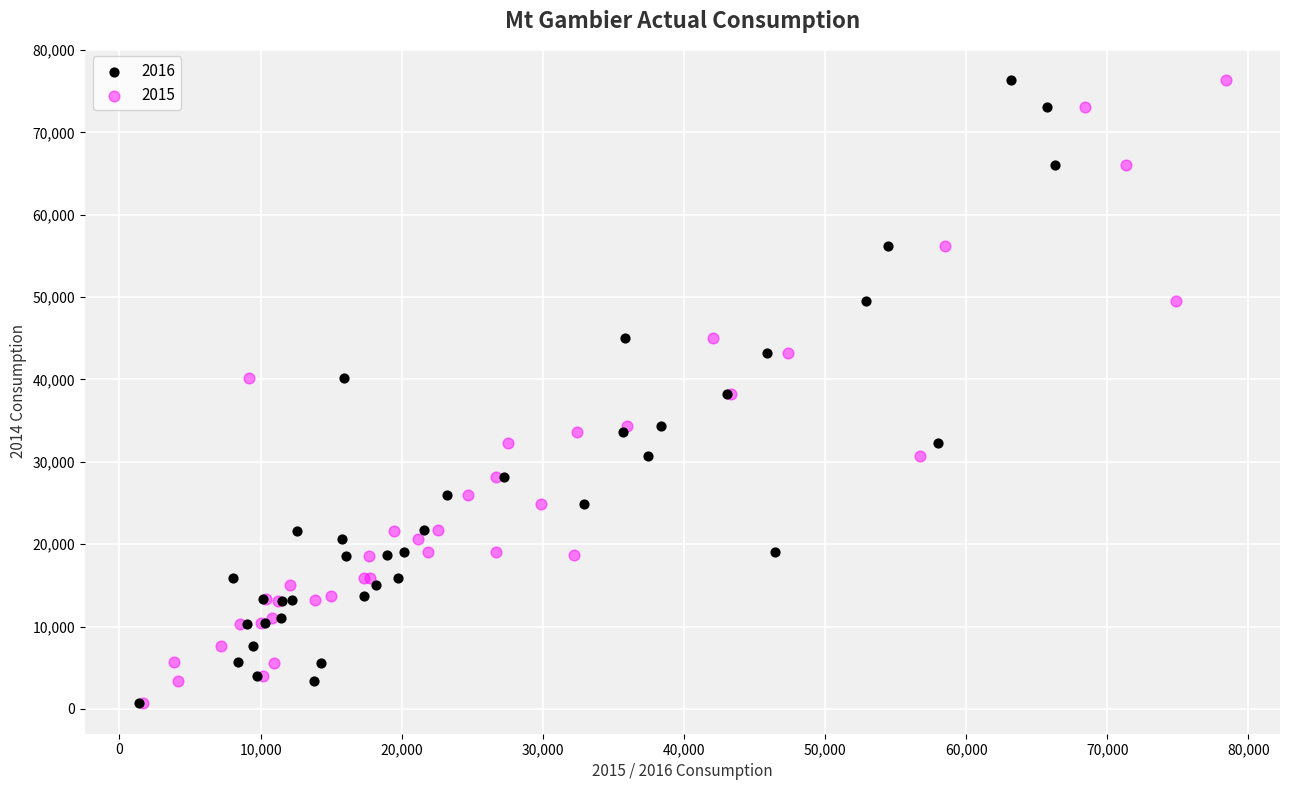

What are all the series names shown in the legend?

2016, 2015